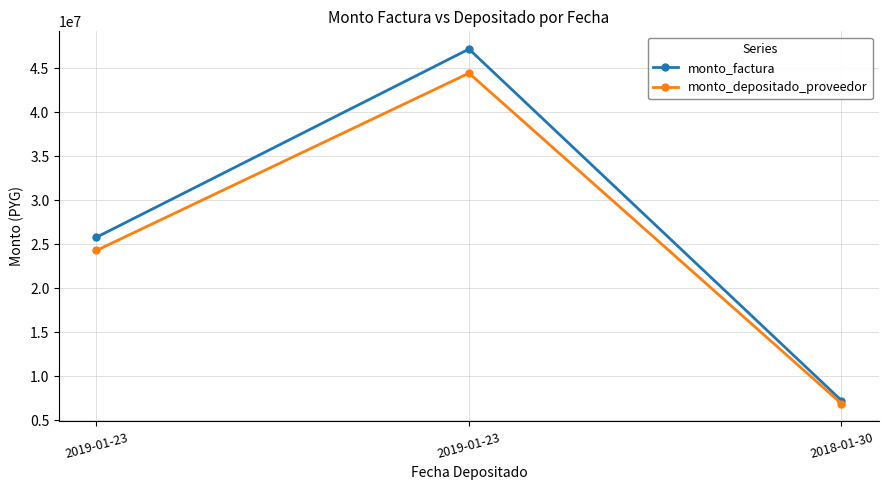

At which label is monto_depositado_proveedor closest to 25657782?

2019-01-23